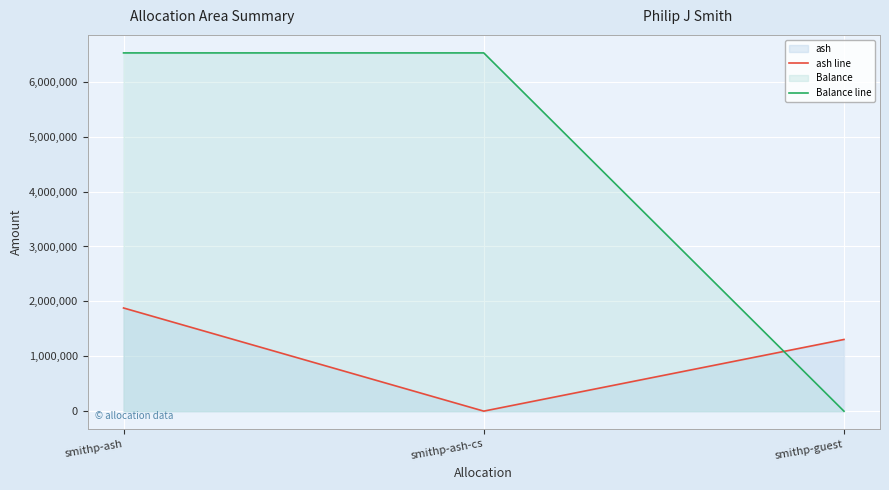

What is the difference between the maximum and minimum values in the Balance line series?

6525491.6